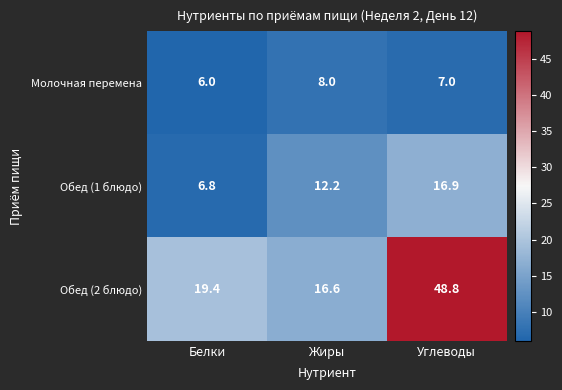

Reading right to left, transcribe all the data shown in this chart.

Молочная перемена: Углеводы=7.0	Жиры=8.0	Белки=6.0
Обед (1 блюдо): Углеводы=16.9	Жиры=12.2	Белки=6.8
Обед (2 блюдо): Углеводы=48.8	Жиры=16.6	Белки=19.4